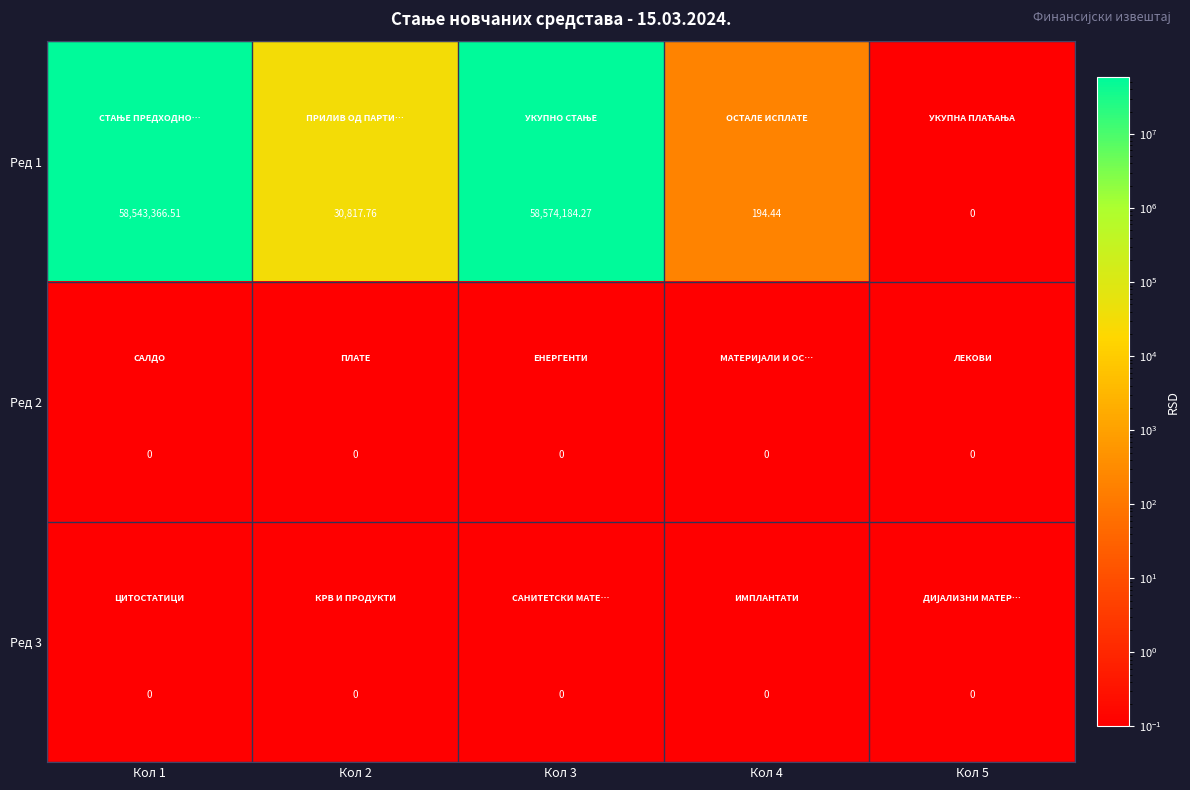

Reading left to right, what are all the values shown in this chart?

Ред 1: Кол 1=58543366.5	Кол 2=30817.8	Кол 3=58574184.3	Кол 4=194.4	Кол 5=0.0
Ред 2: Кол 1=0.0	Кол 2=0.0	Кол 3=0.0	Кол 4=0.0	Кол 5=0.0
Ред 3: Кол 1=0.0	Кол 2=0.0	Кол 3=0.0	Кол 4=0.0	Кол 5=0.0